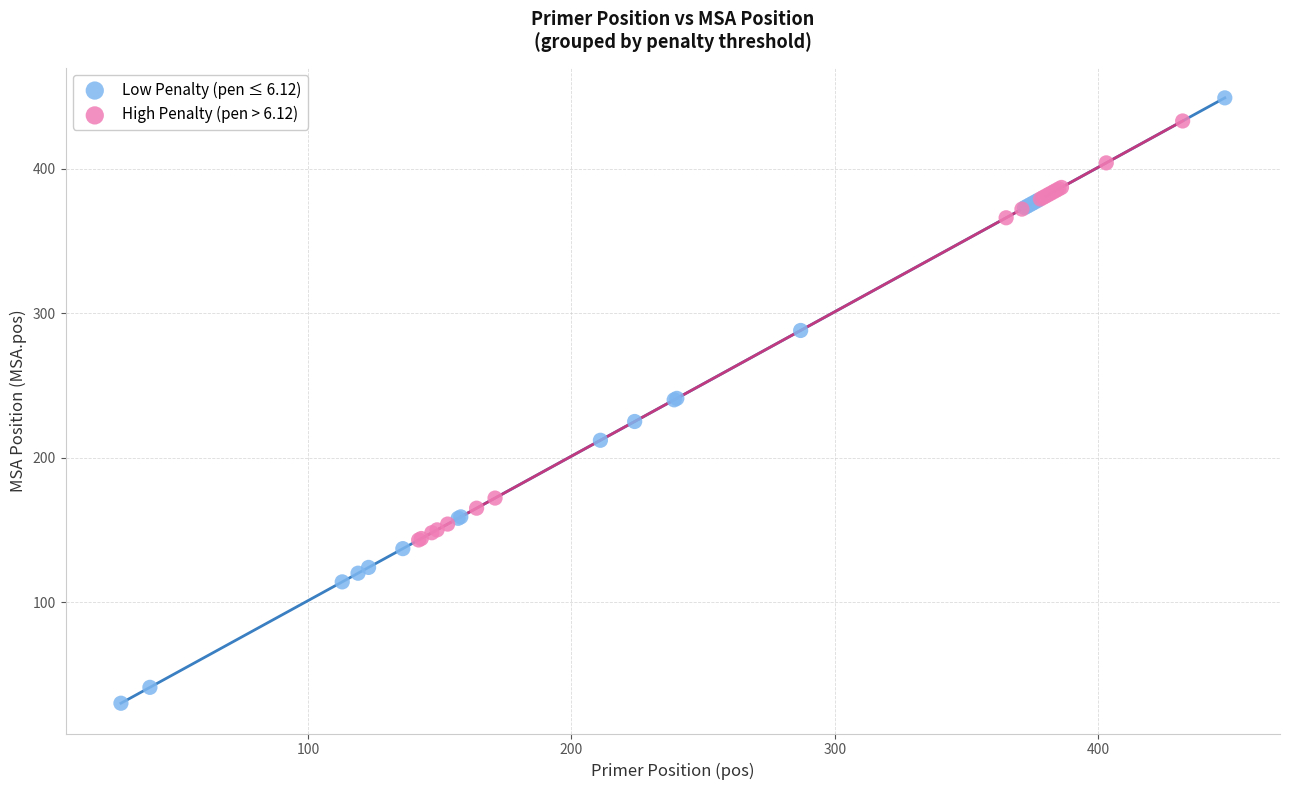

Which series contains the lowest Y value?

Low Penalty (pen ≤ 6.12)